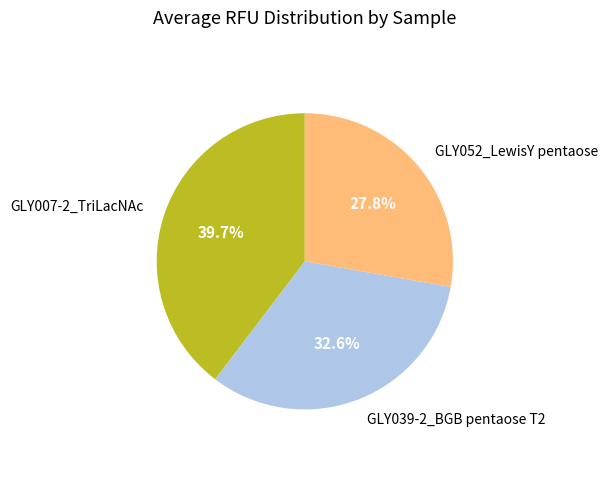

Is there any slice that represents more than half of the pie?

No